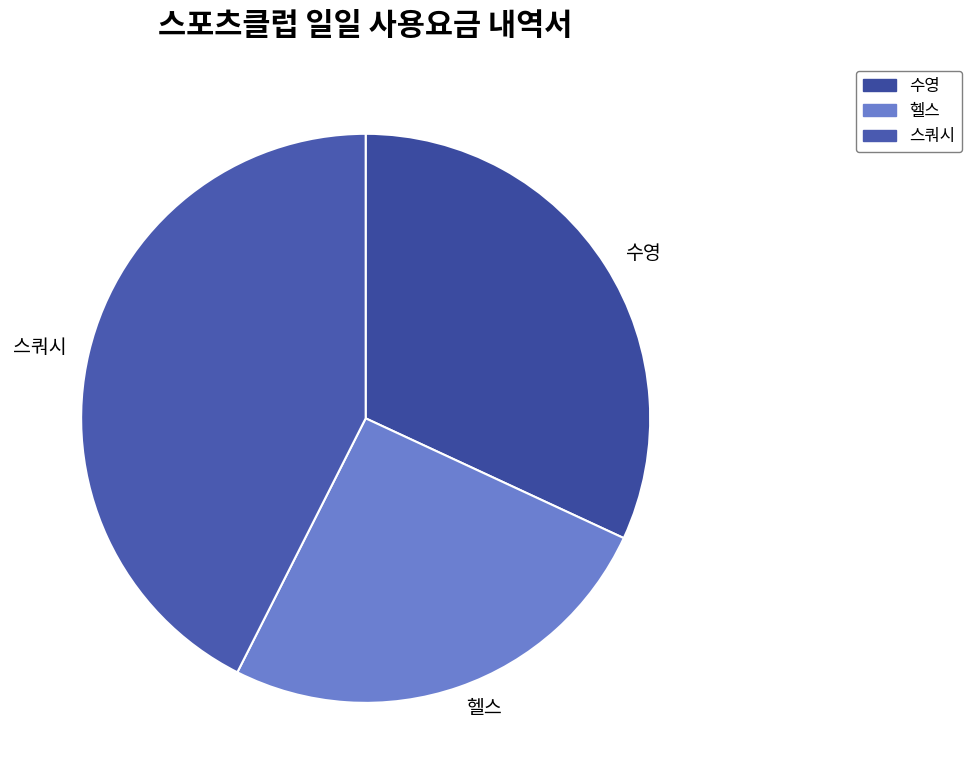

Is the sum of 스쿼시 and 수영 greater than half?

Yes